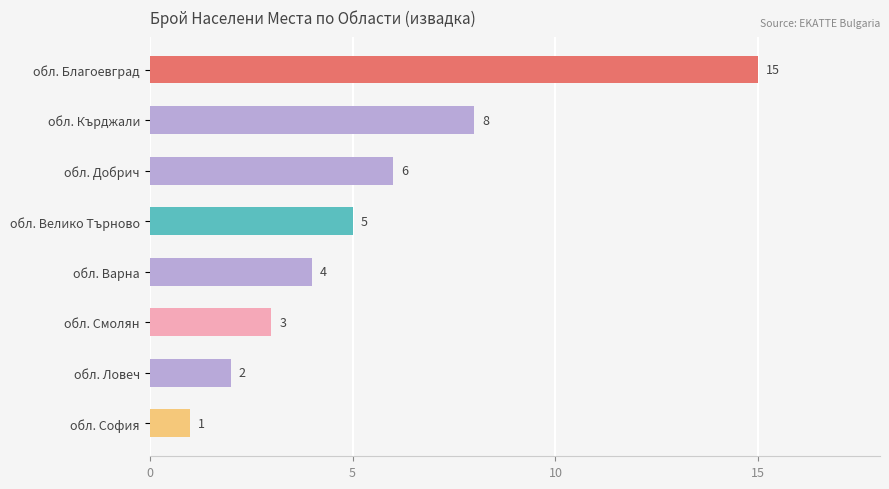

What is the label of the 2nd bar from the top?

обл. Кърджали